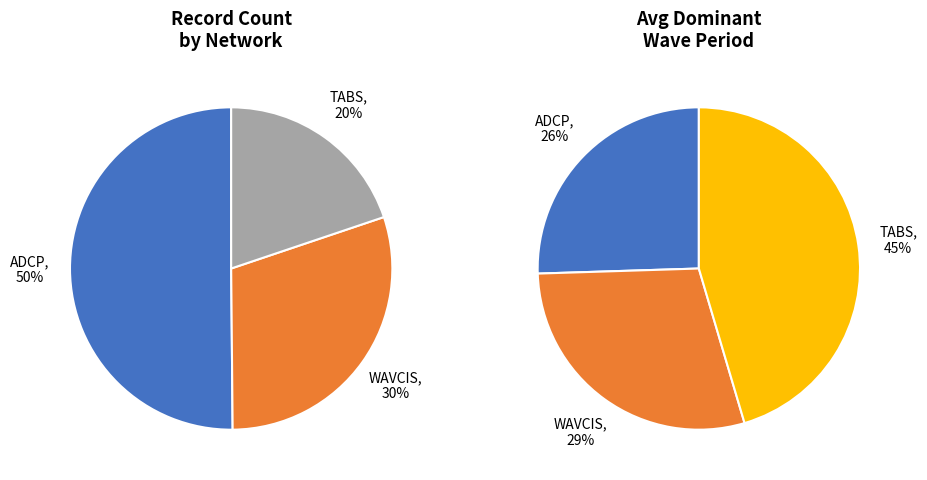

What percentage is NOT represented by ADCP?

74.5%